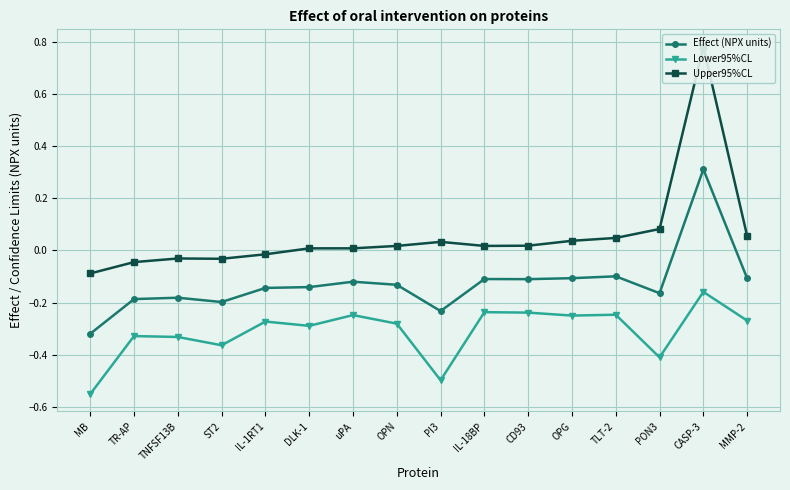

What value does the Lower95%CL series have at uPA?

-0.2